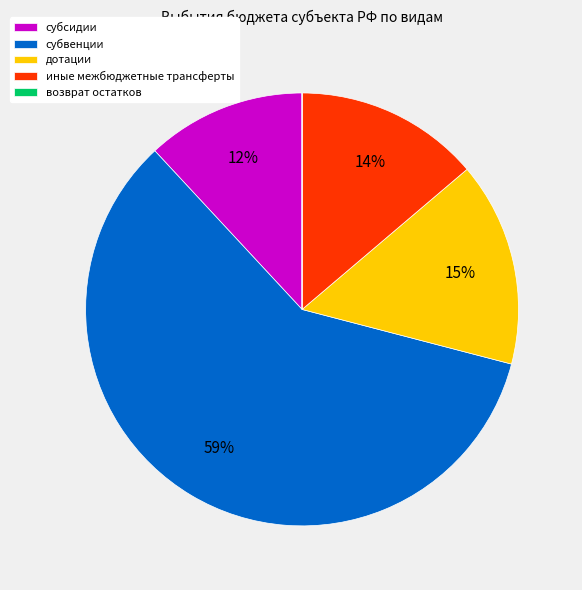

To the nearest percent, what is the difference between the largest and smallest slice percentages?

59%